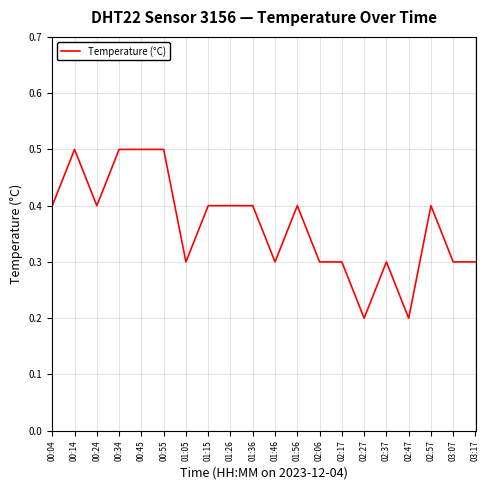

What position from the left is 01:15?

8